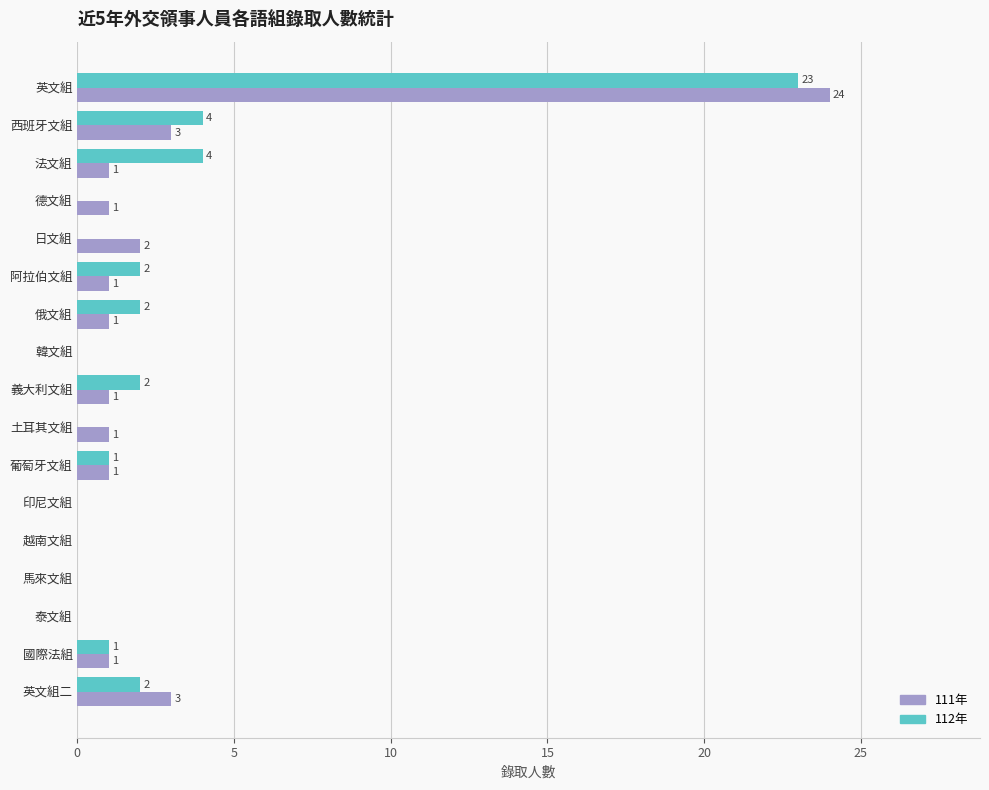

What is the sum of the 111年 values at 土耳其文組 and 英文組?

25